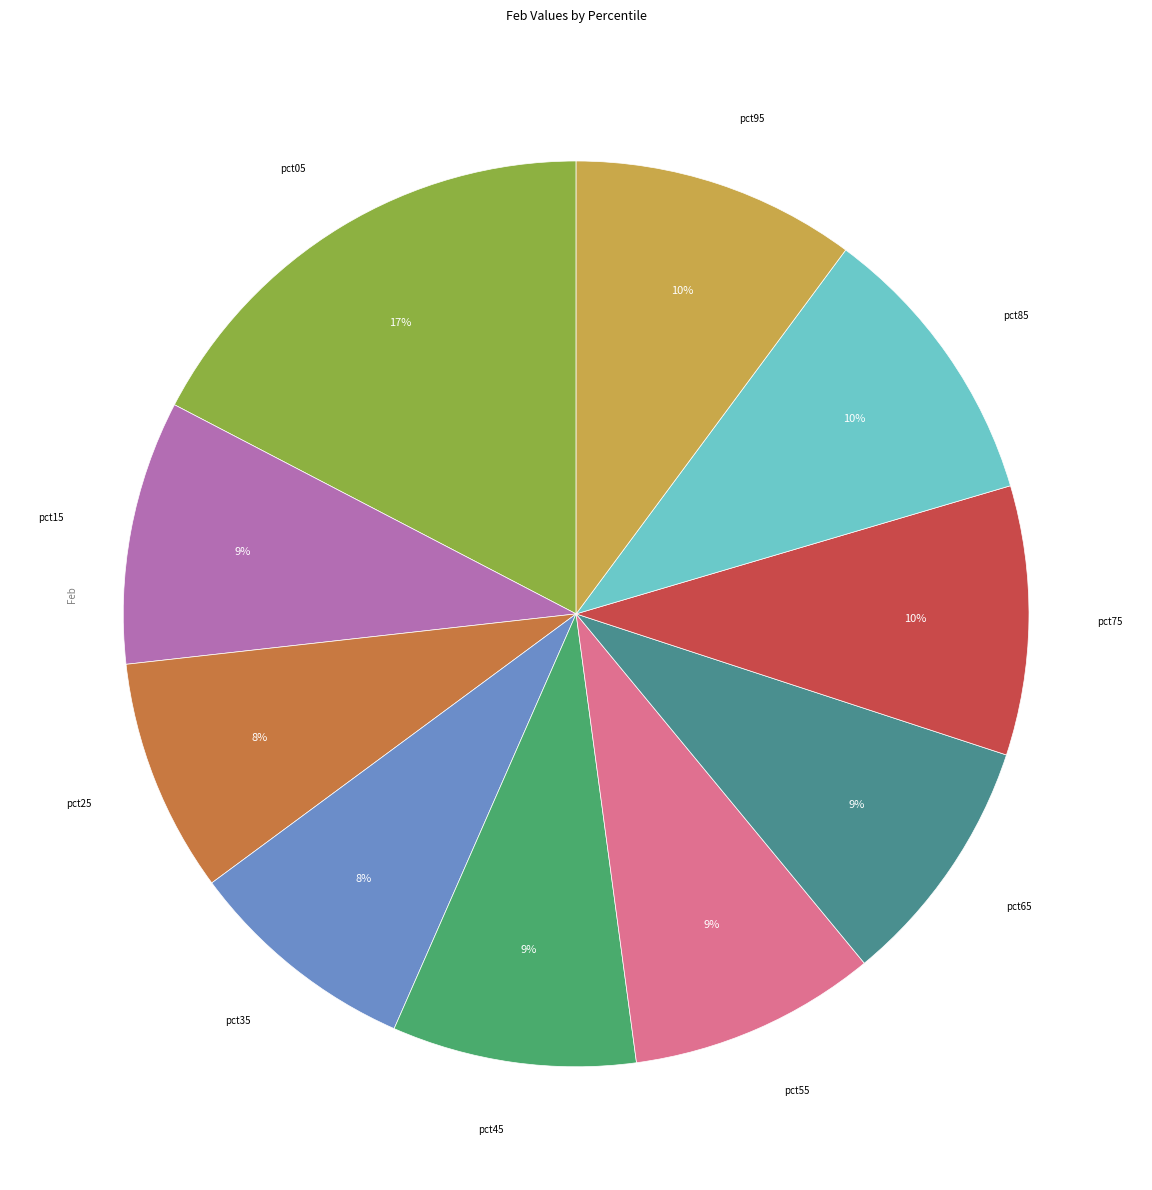

Does any single category account for the majority?

No